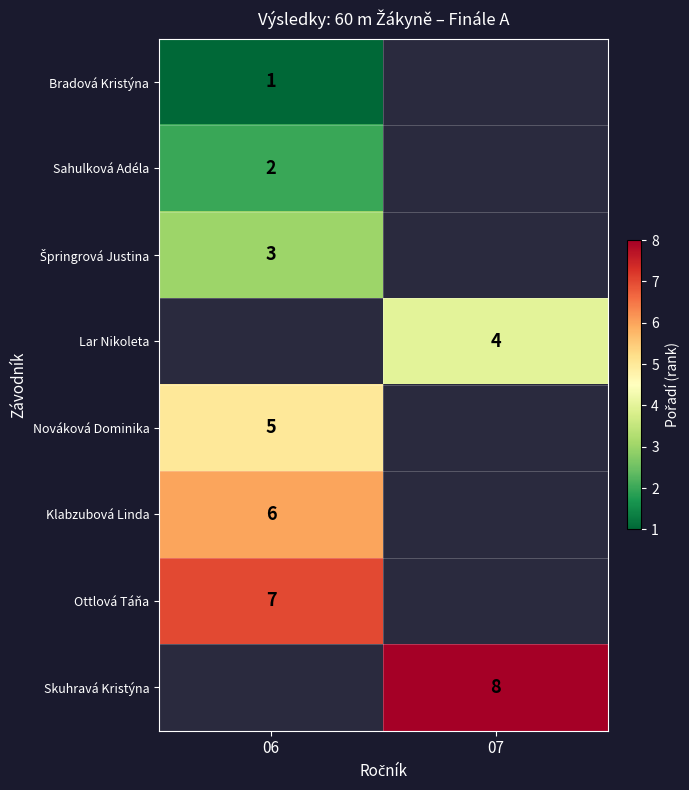

Is it true that Klabzubová Linda equals 1.9 at 06?

False